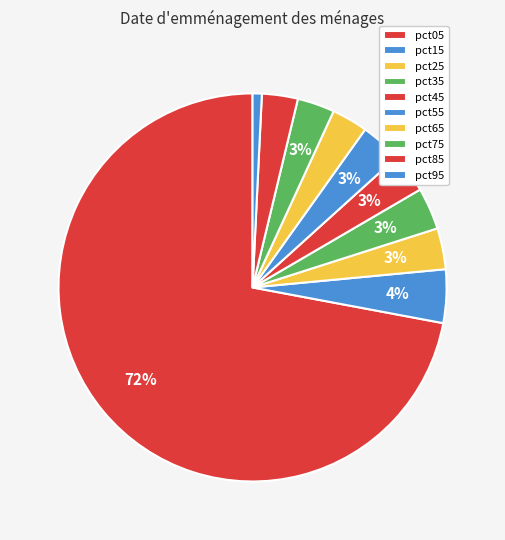

Which category has the biggest portion of the pie?

pct05